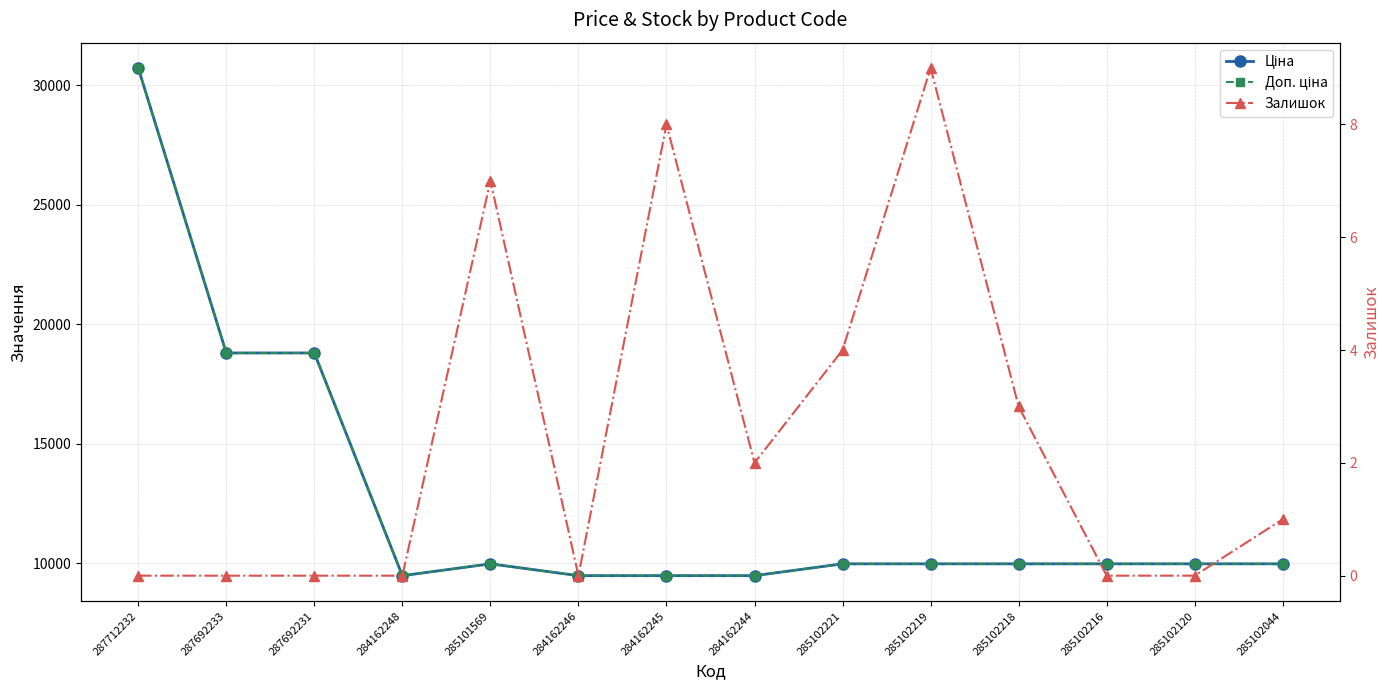

True or false: Залишок has more than 2 interior local peaks.

True